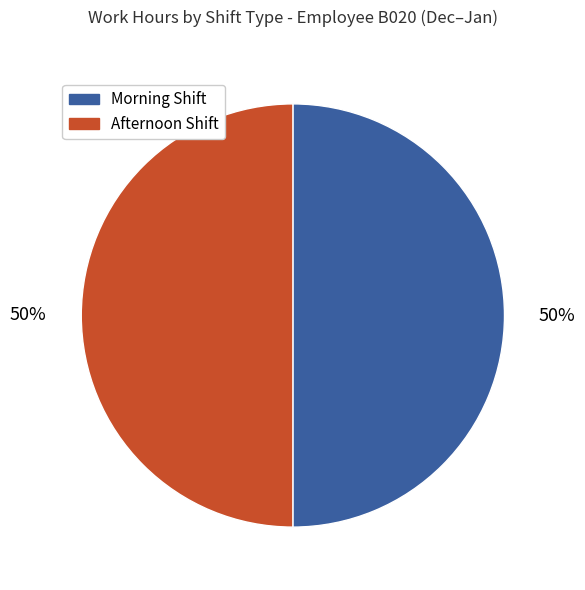

To the nearest percent, what is the combined percentage of Afternoon Shift and Morning Shift?

100%